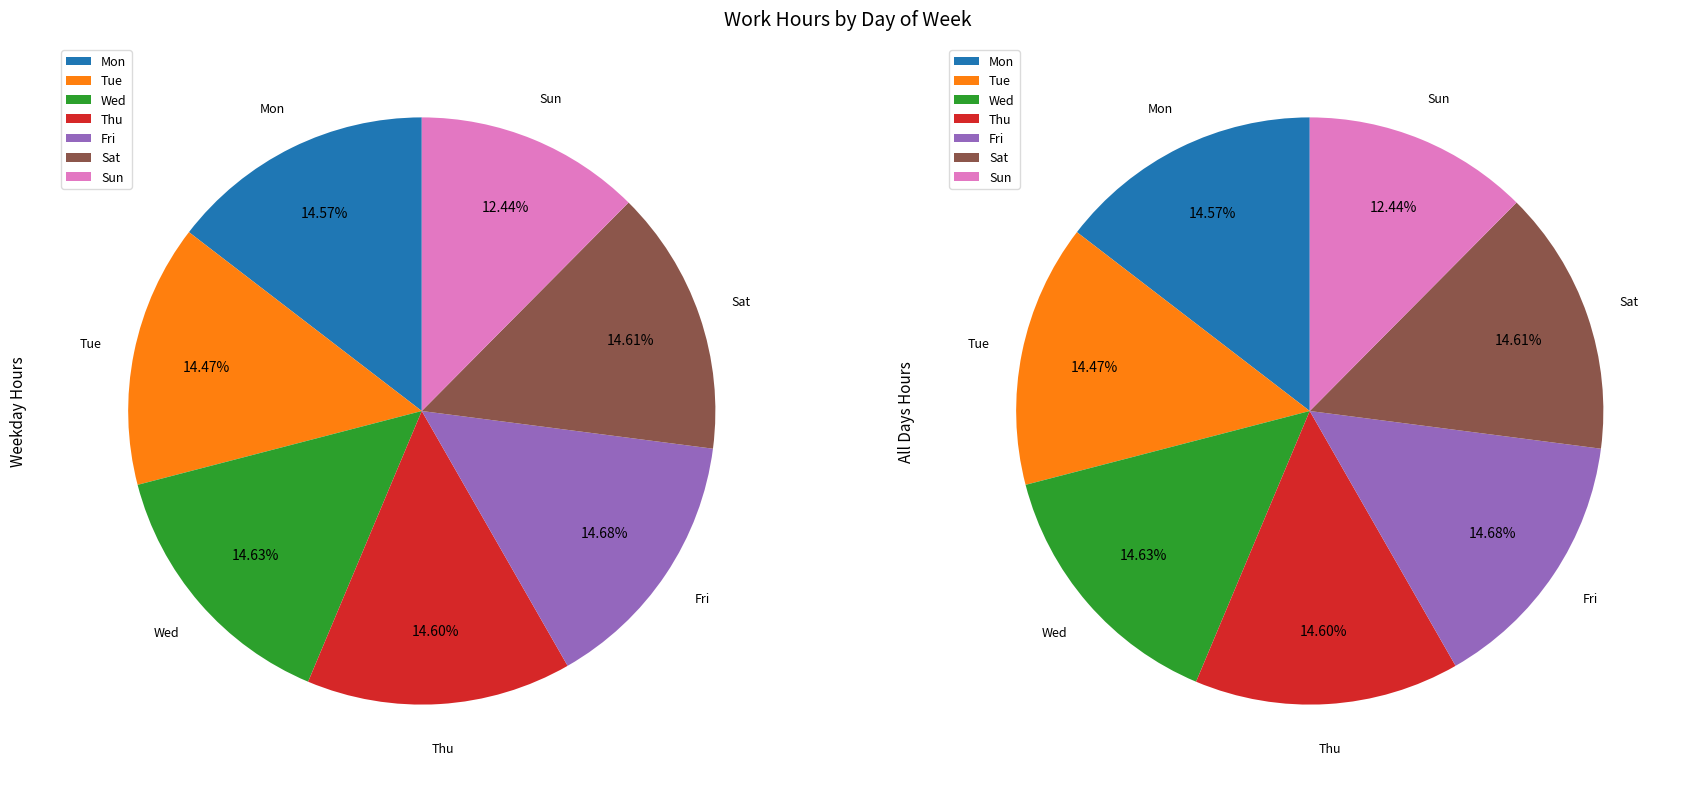

To the nearest percent, what percentage of the pie is Wed?

15%